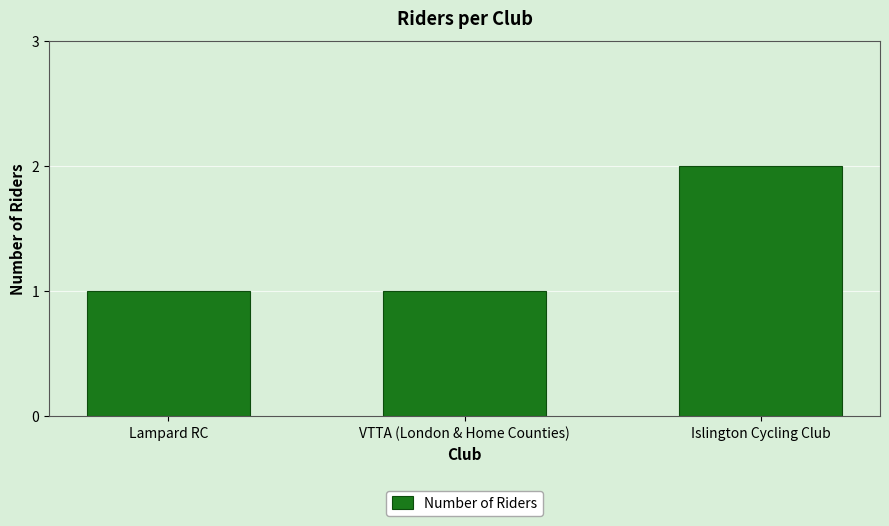

What position from the left is Islington Cycling Club?

3